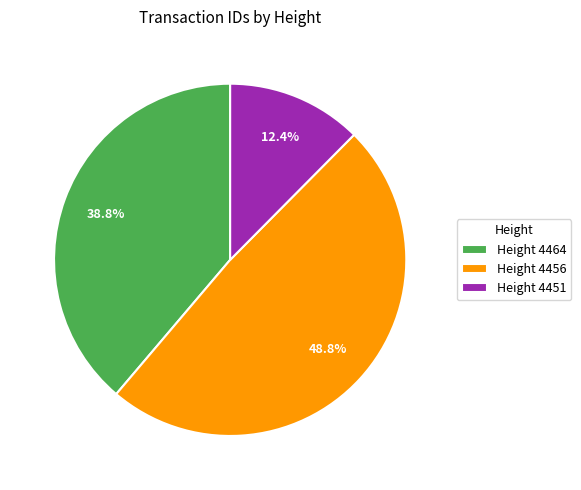

What is the total percentage of Height 4456 and Height 4464?

87.6%